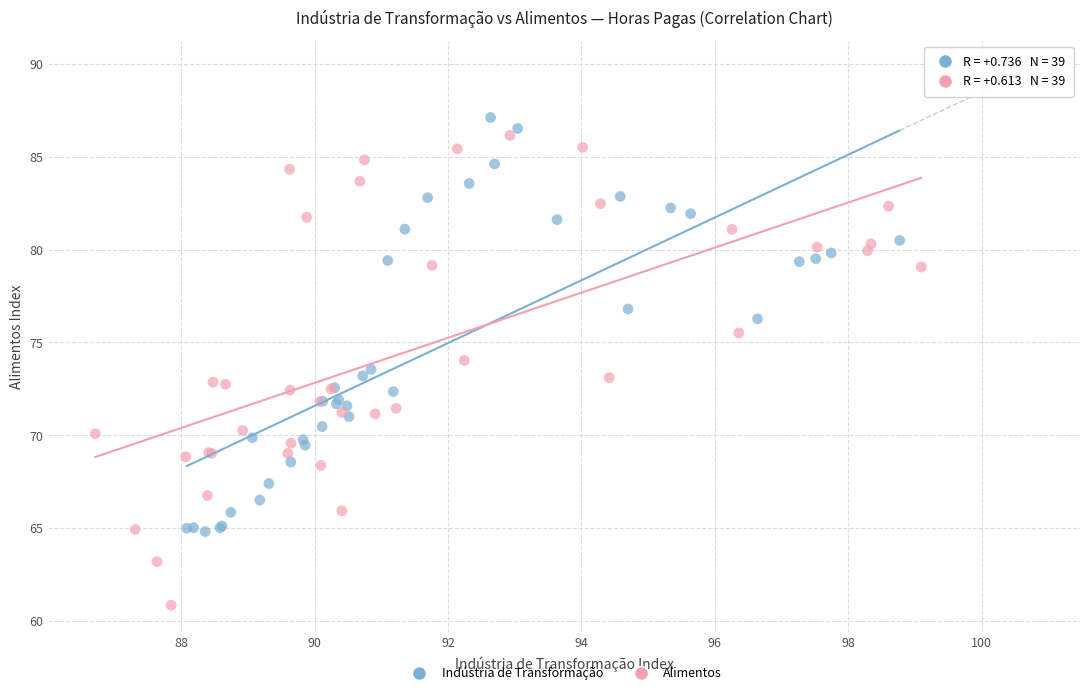

Which series reaches the minimum Y coordinate?

Alimentos